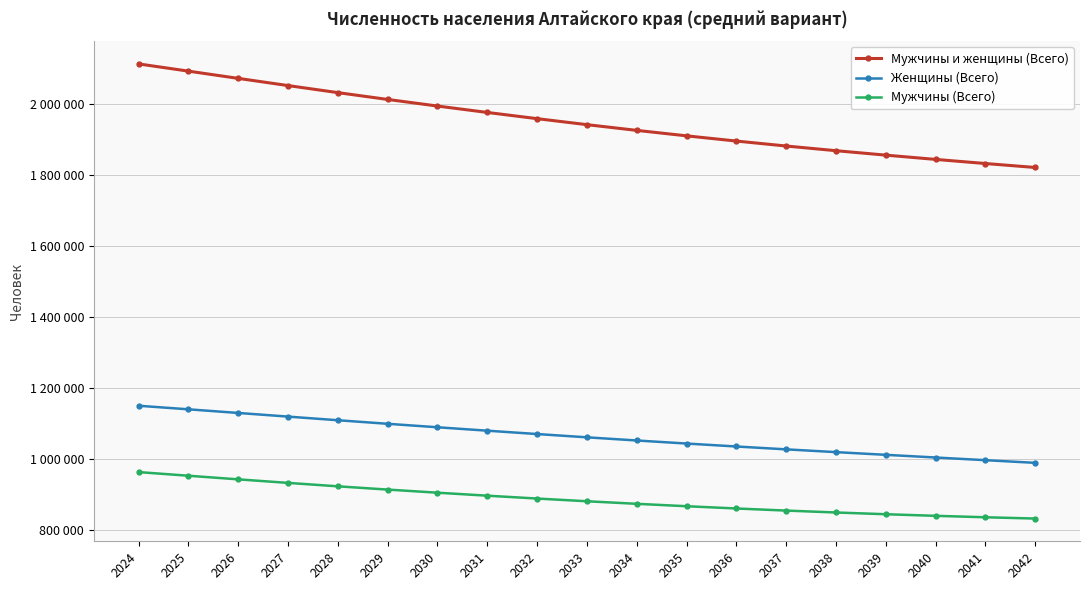

Which series has the largest total across all categories?

Мужчины и женщины (Всего)